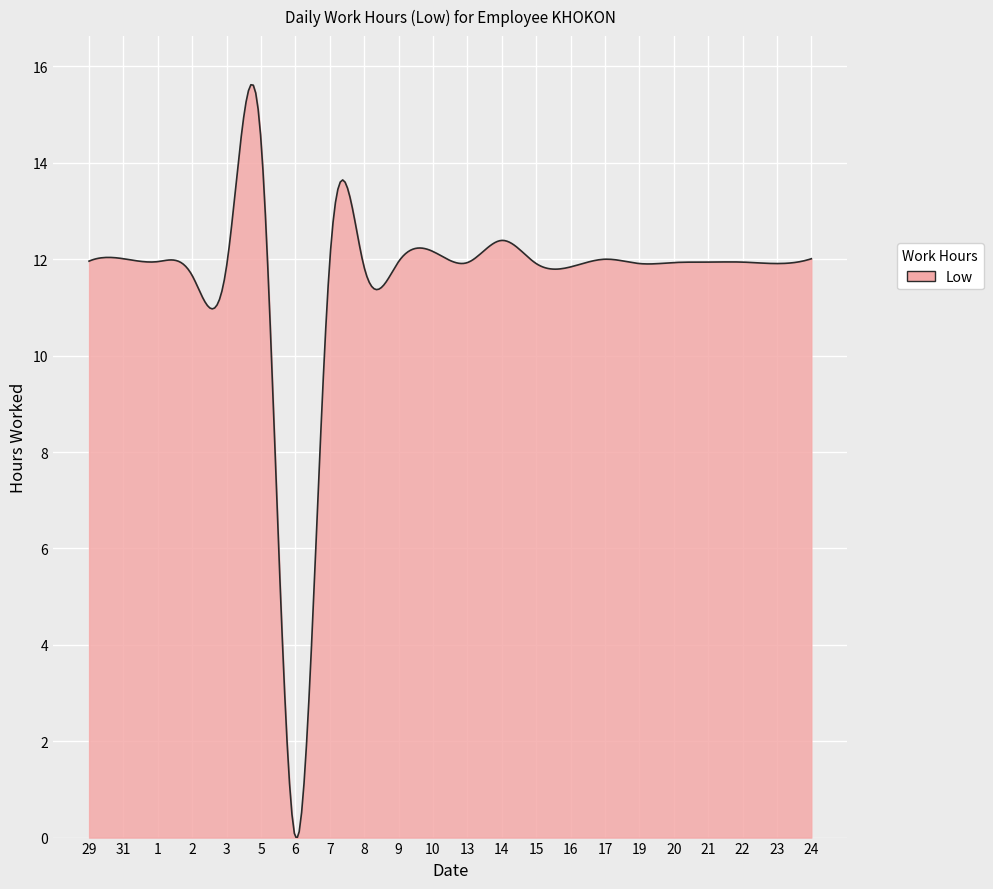

What is the greatest value displayed?

15.6